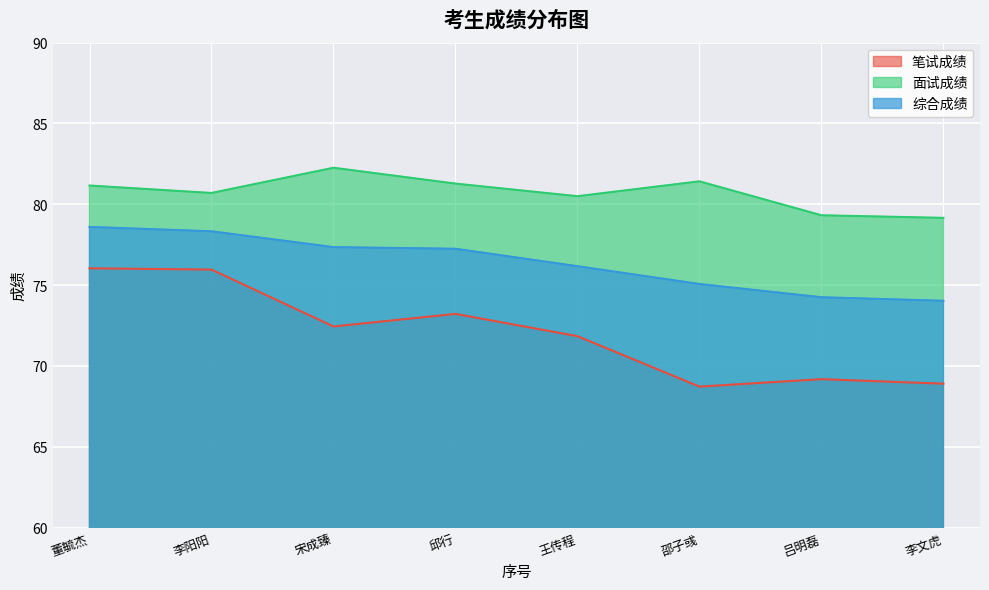

Is it true that 面试成绩 equals 79.3 at 吕明磊?

True